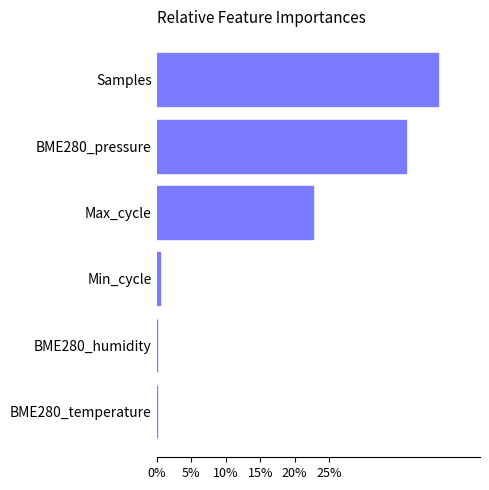

What is the sum of all values?

100.0